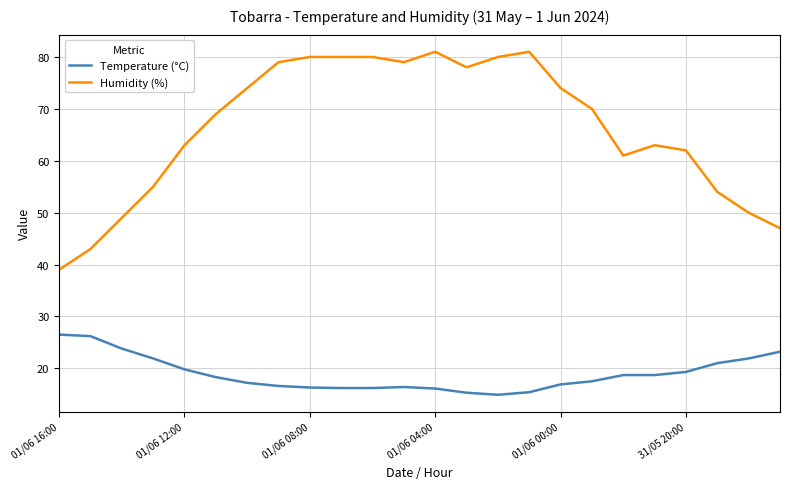

What is the smallest value displayed?

14.9